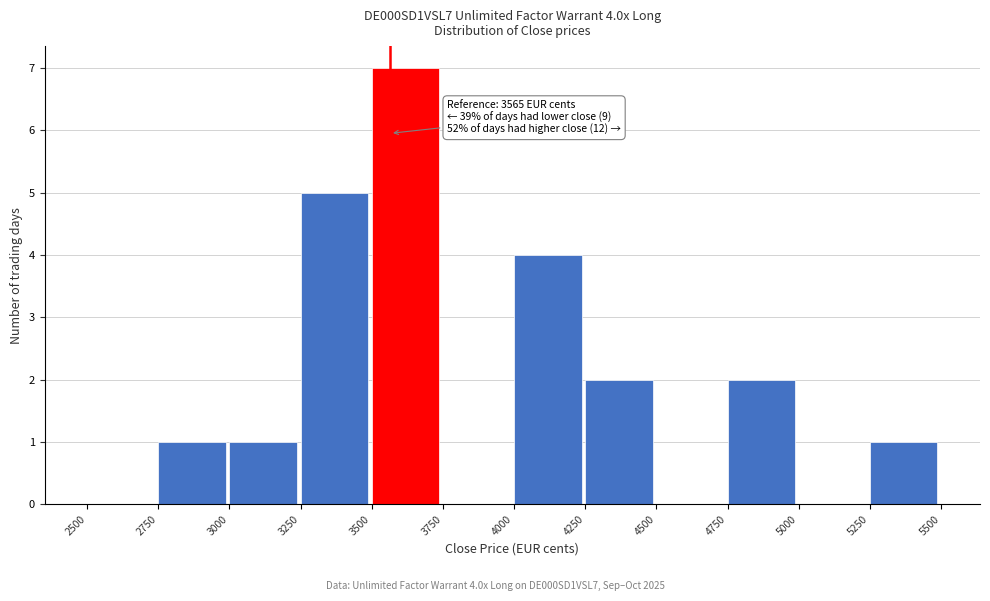

Which range on the x-axis has the tallest bar?

3500 to 3750